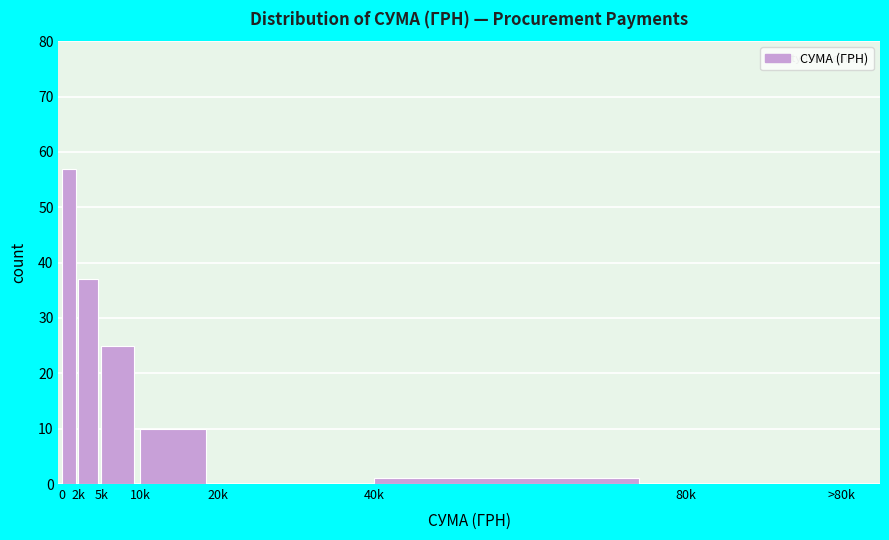

Reading right to left, what are all the values shown in this chart?

80k=0	40k=1	20k=0	10k=10	5k=25	2k=37	0=57